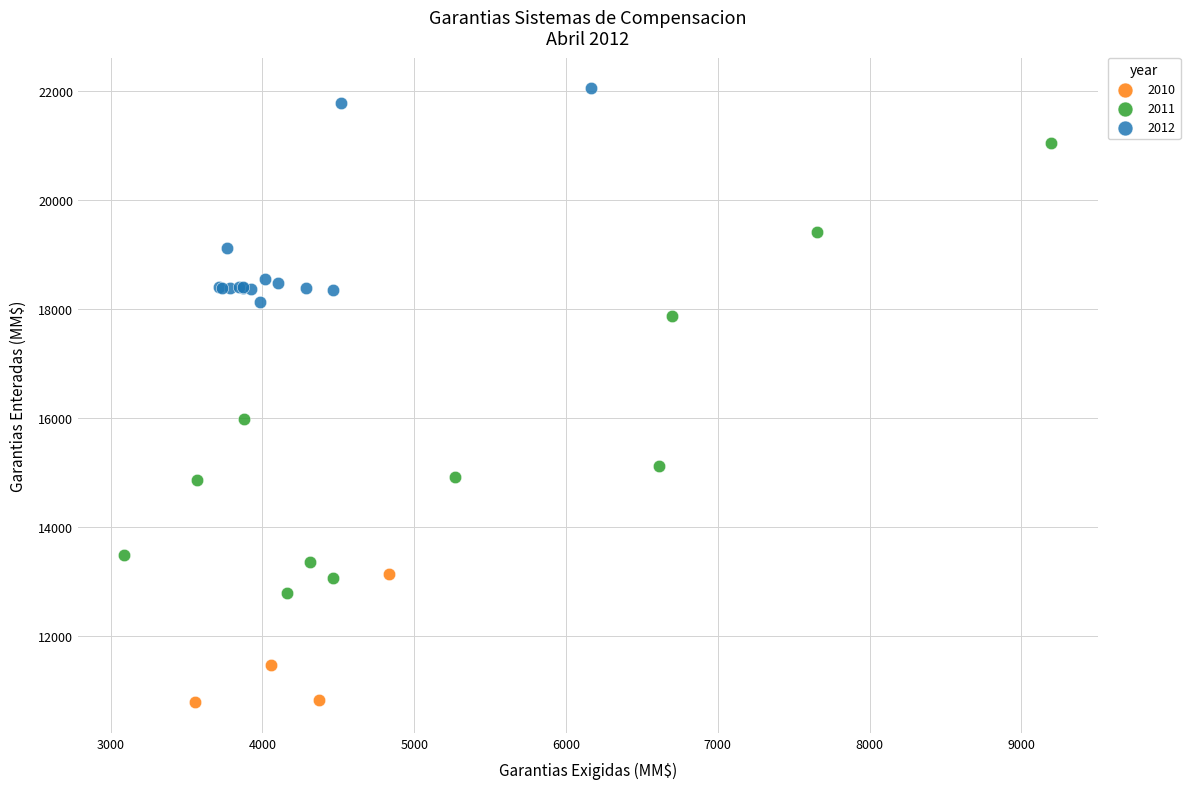

Which series contains the highest Y value?

2012